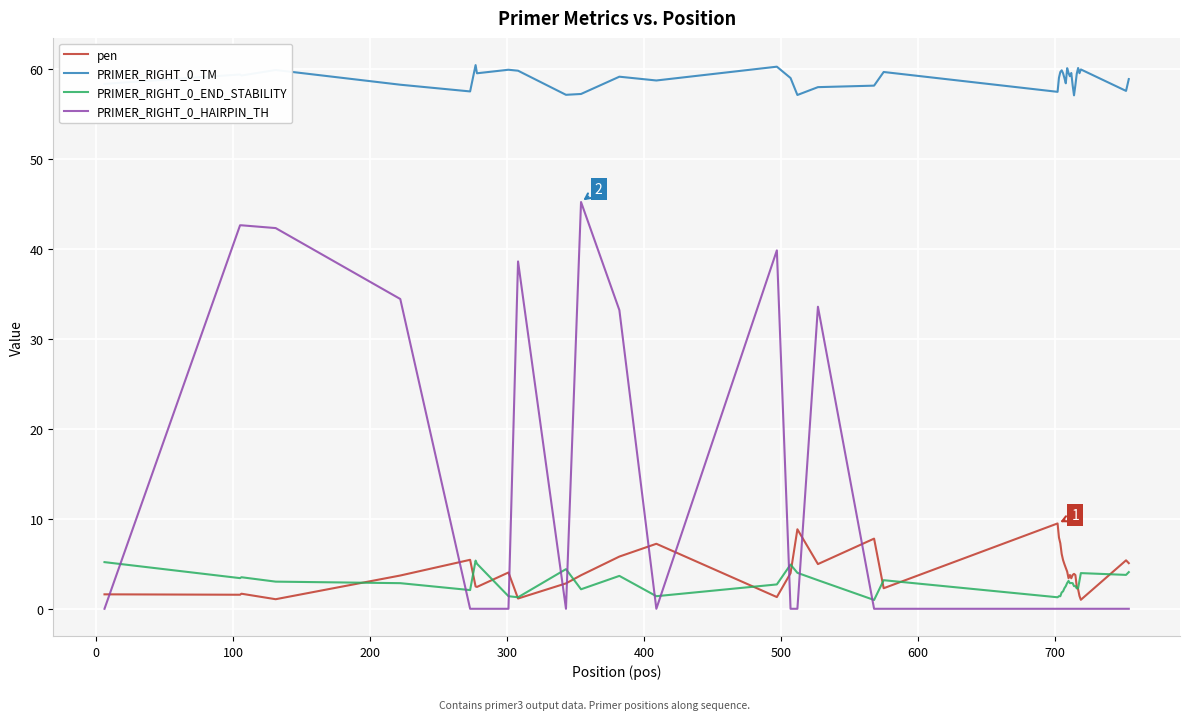

Is this an area chart (filled region under the line)?

No